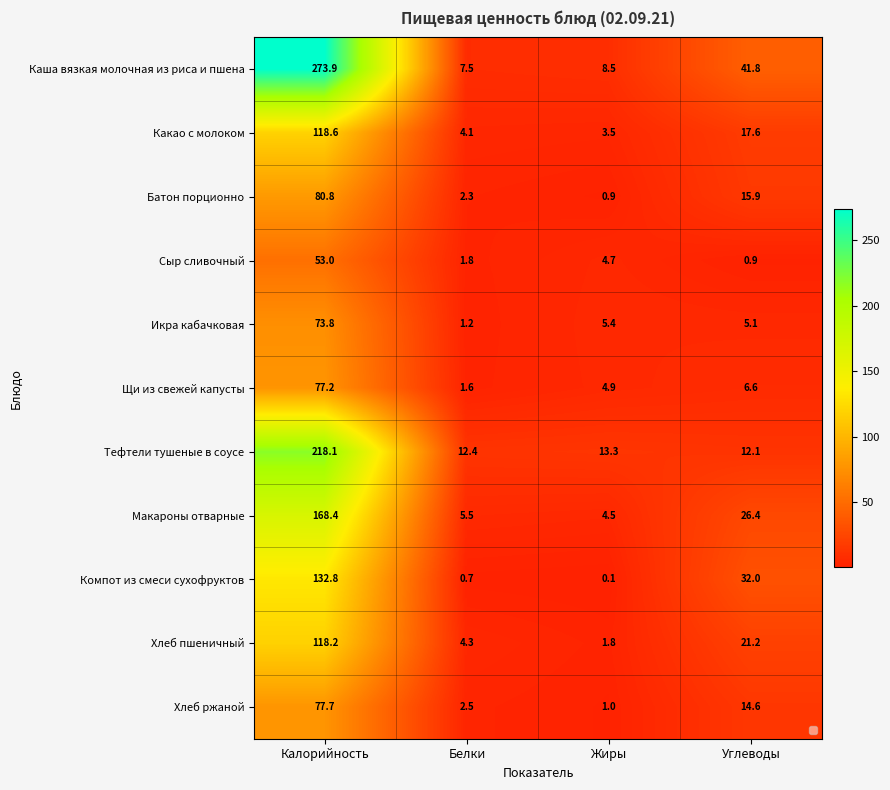

Between Калорийность and Белки, which series saw the biggest shift?

Каша вязкая молочная из риса и пшена